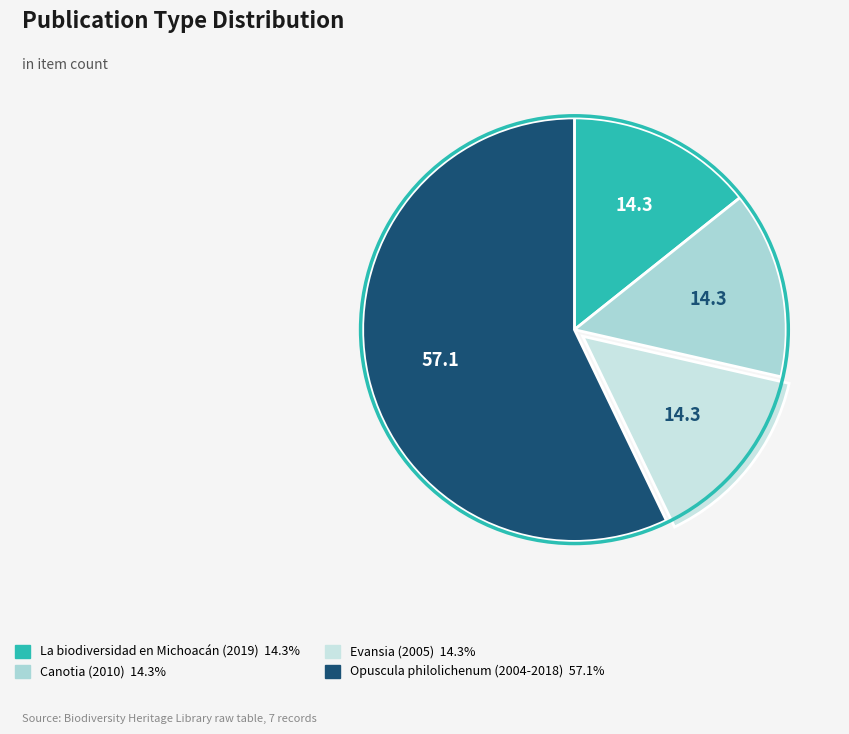

How many slices are in this pie chart?

4